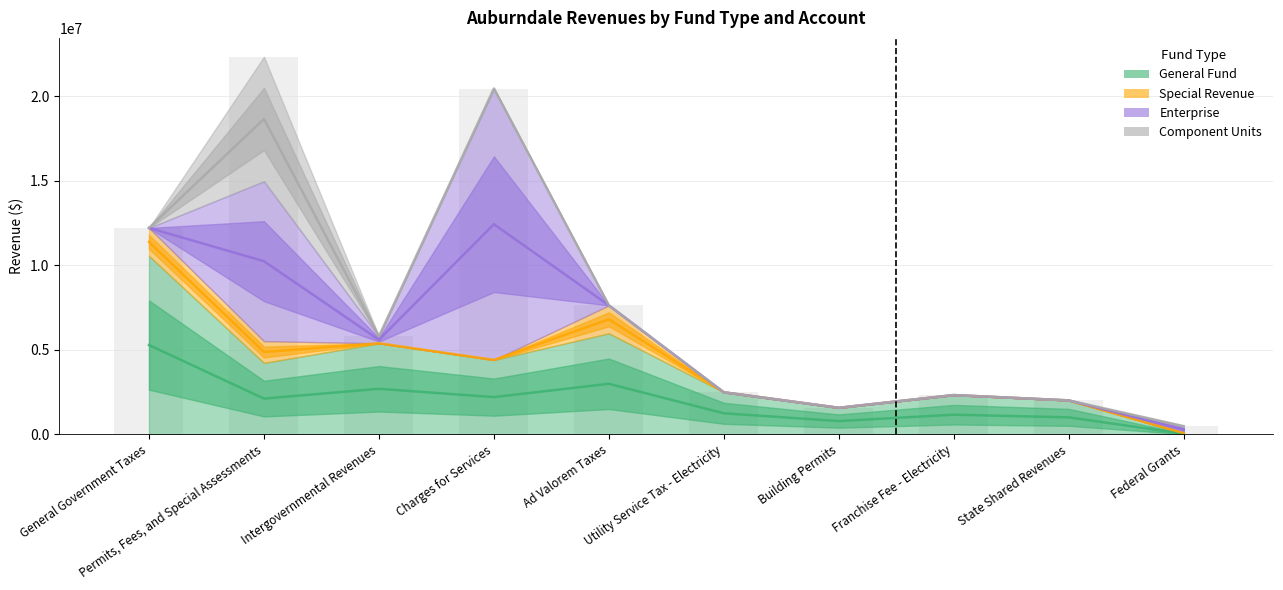

How many positive values does the Component Units series have?

1